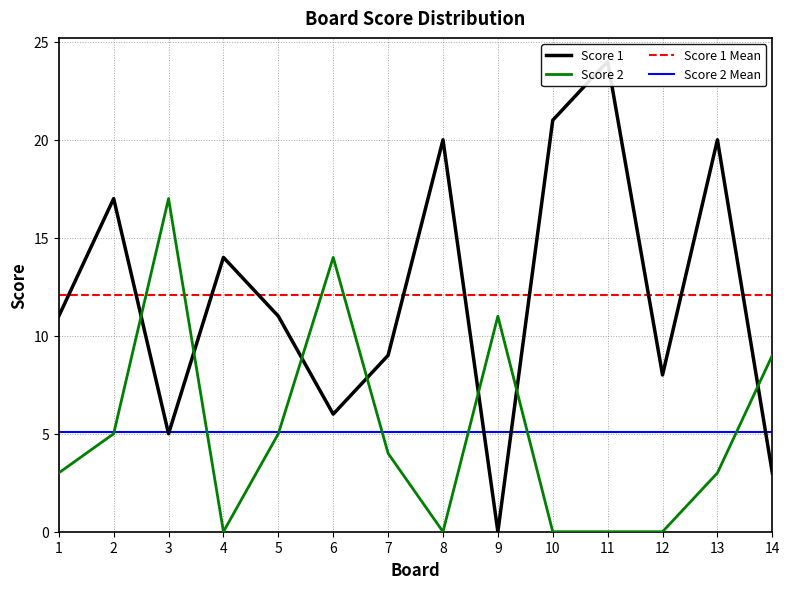

True or false: Score 1 and Score 2 cross at least once.

True